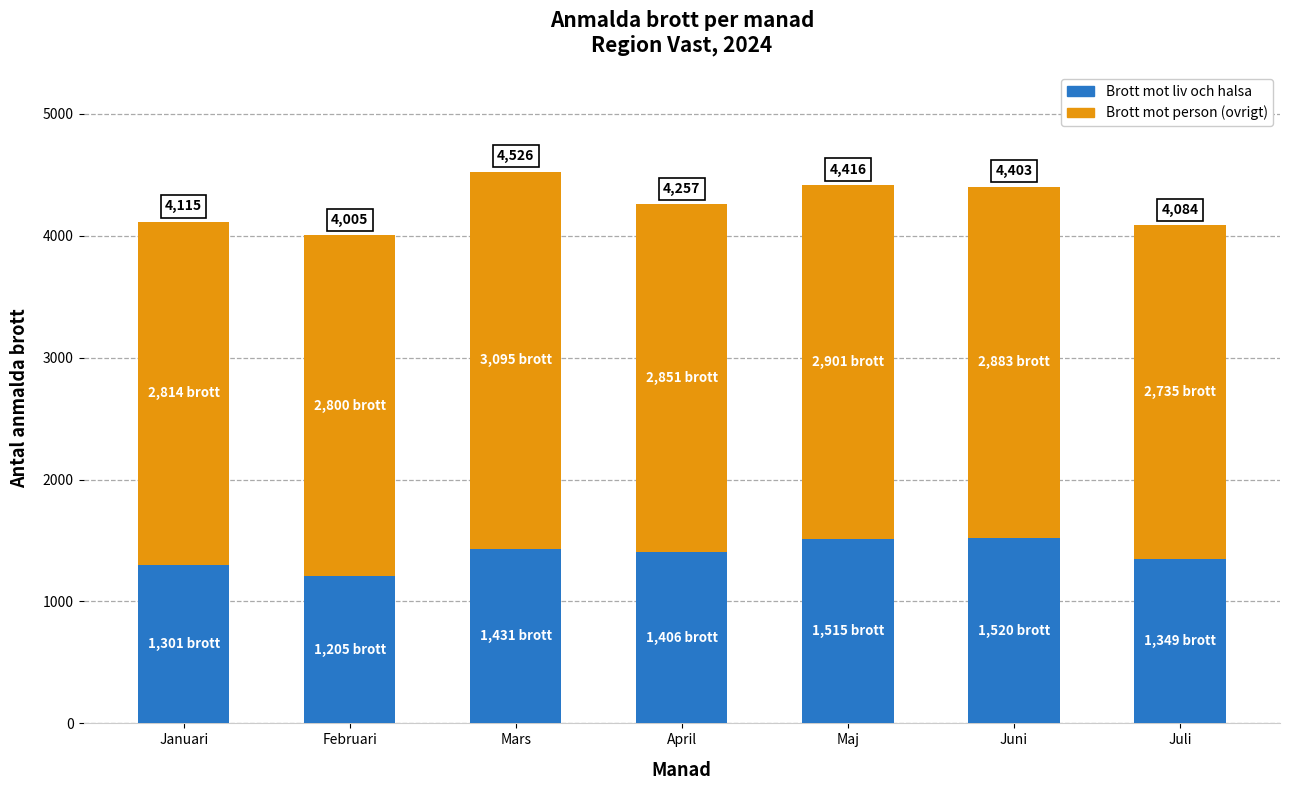

At Januari, list the series in order from largest to smallest.

Brott mot person (ovrigt), Brott mot liv och halsa